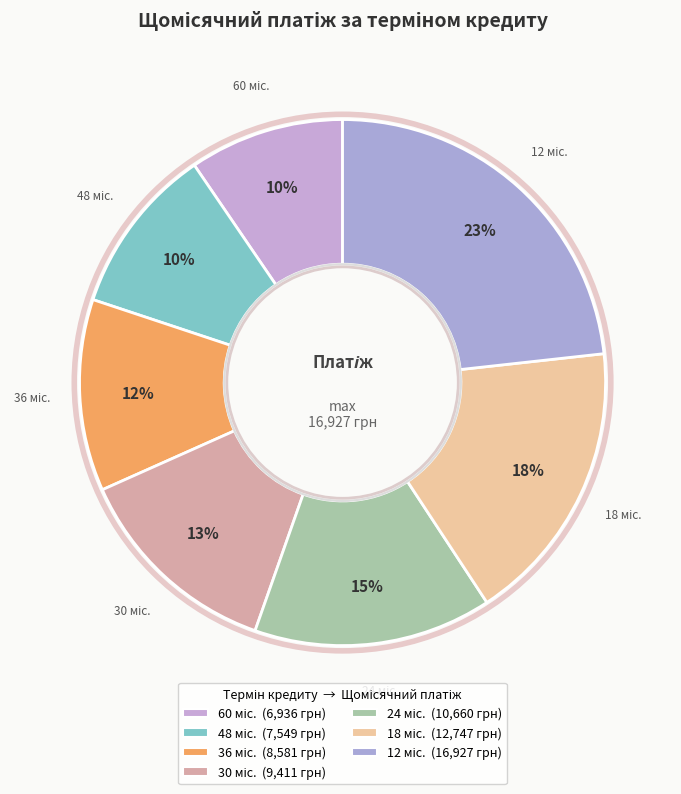

To the nearest percent, what is the difference between the 12 міс. and 60 міс. slice percentages?

14%